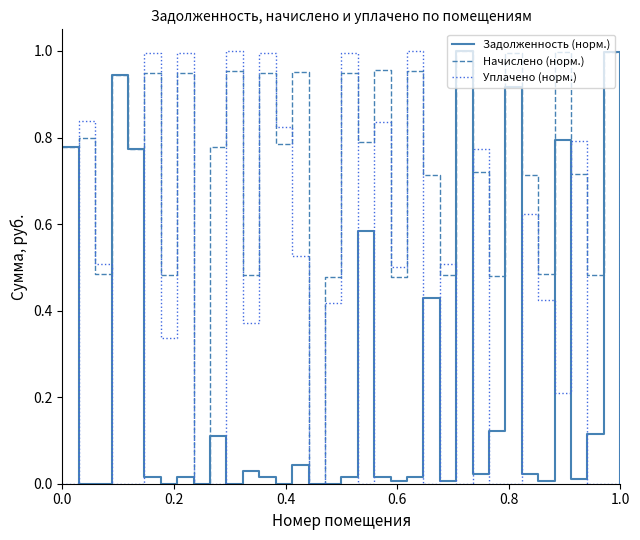

List the series in order of their overall mean, highest first.

Начислено (норм.), Уплачено (норм.), Задолженность (норм.)